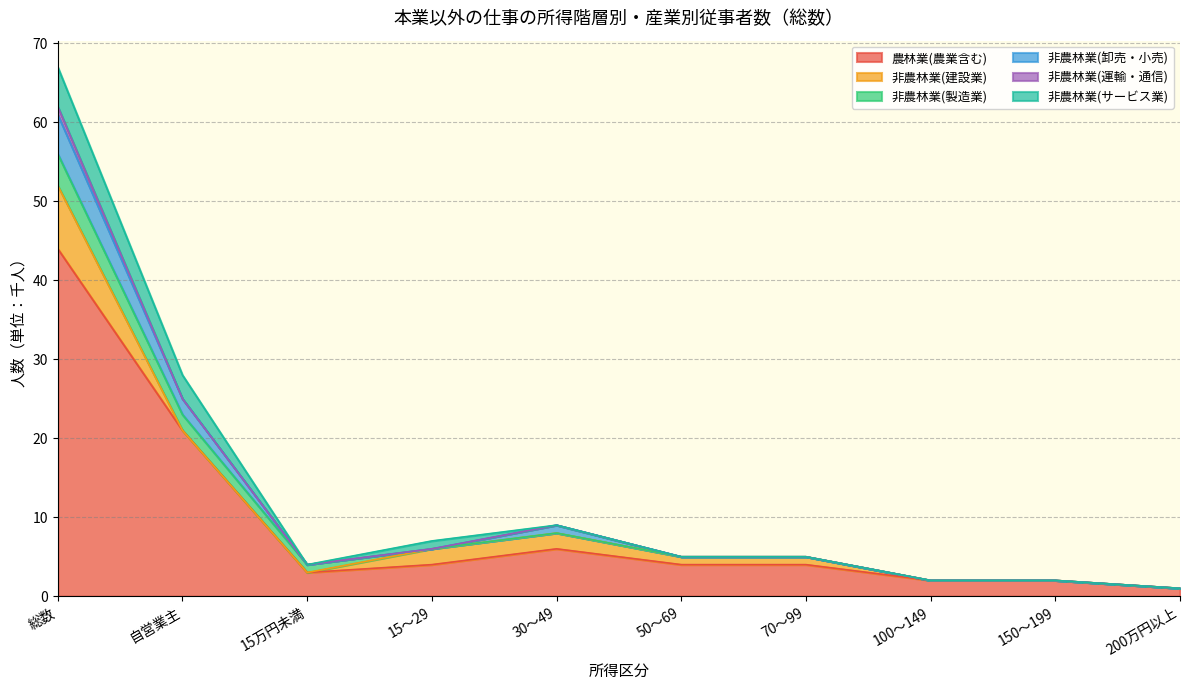

Is the value of 非農林業(運輸・通信) at 200万円以上 greater than the value of 非農林業(製造業) at 200万円以上?

No